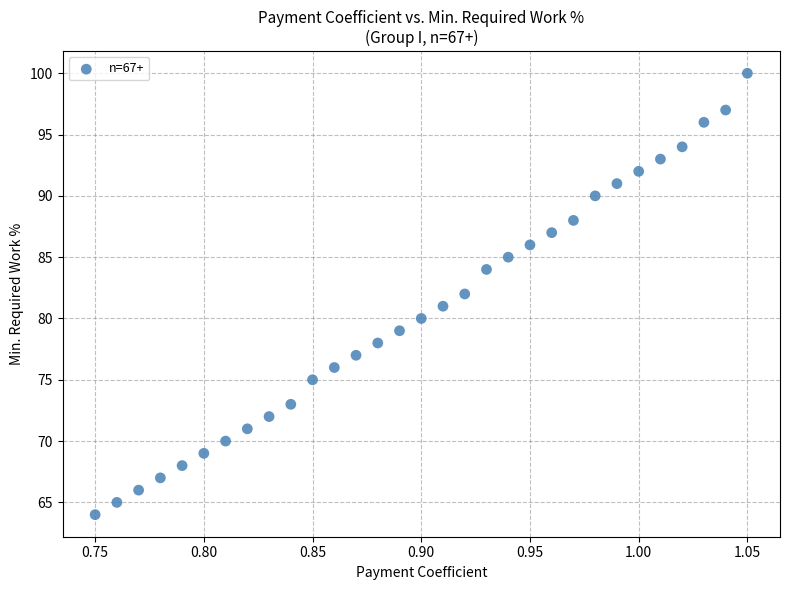

What is the range of Y values (max minus min)?

36